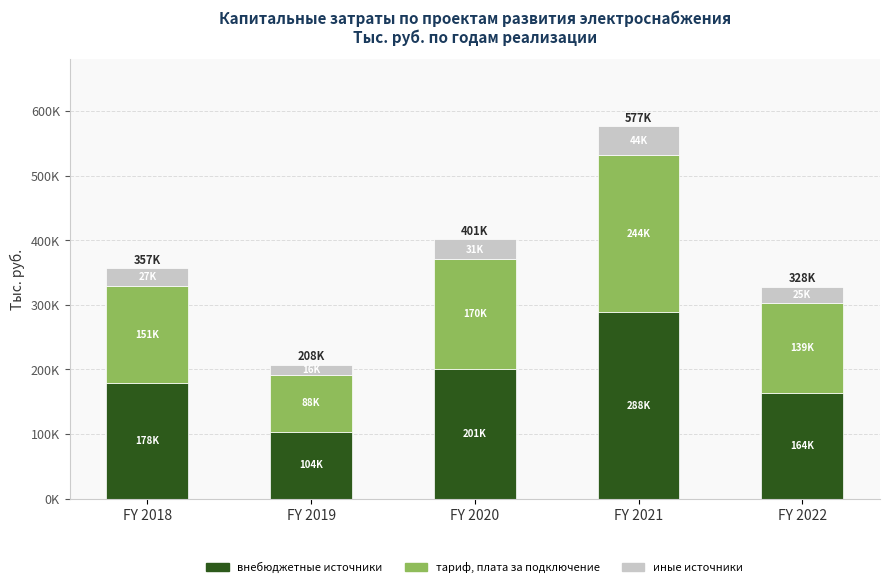

Does the chart contain any negative values?

No